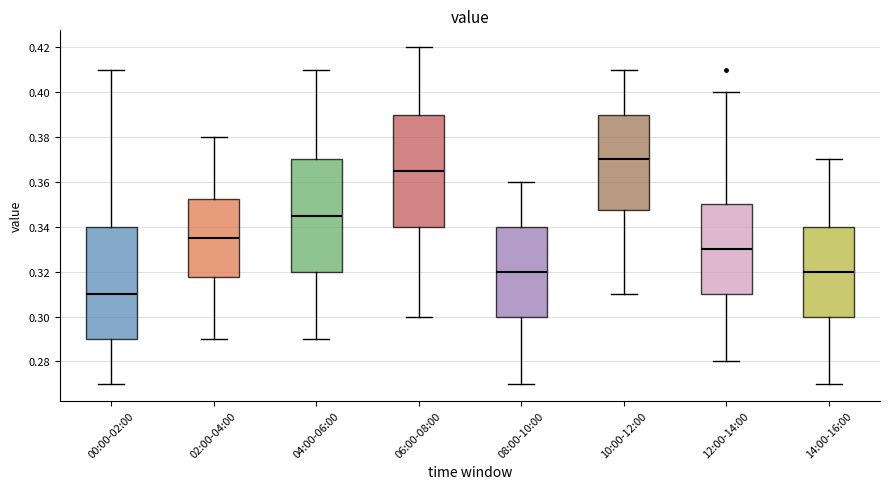

Where does the median line of the box for 08:00-10:00 sit on the y-axis? The values are not printed on the chart, so give them approximately, as read against the axis.

0.320